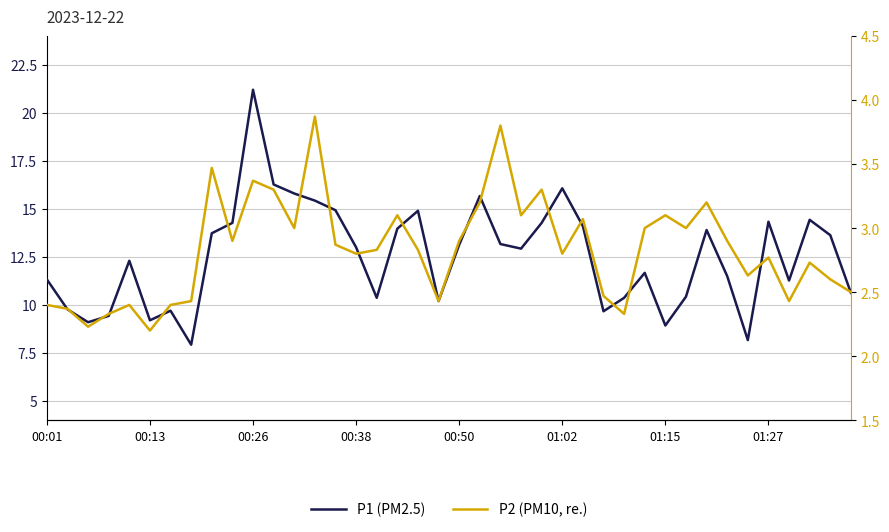

In P1 (PM2.5), how many points are higher than both neighbors (excluding endpoints)?

10